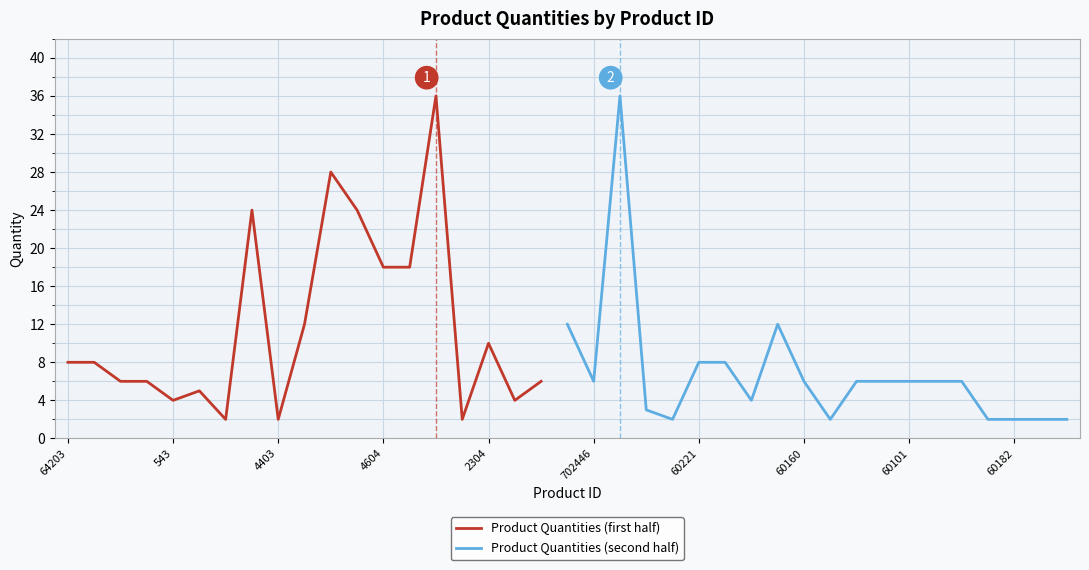

List the labels in order of value, largest first.

4605, 85611, 4401, 4406, 4402, 4604, 4601, 4407, 64307, 60222, 2304, 64203, 60361, 60221, 64202, 64152, 8001802, 60232, 702446, 60160, 60205, 702442, 60101, 60102, 60264, 2951, 543, 60352, 64205, 8001058, 4316, 4403, 4808, 60231, 707501, 31305, 60182, 60184, 60181